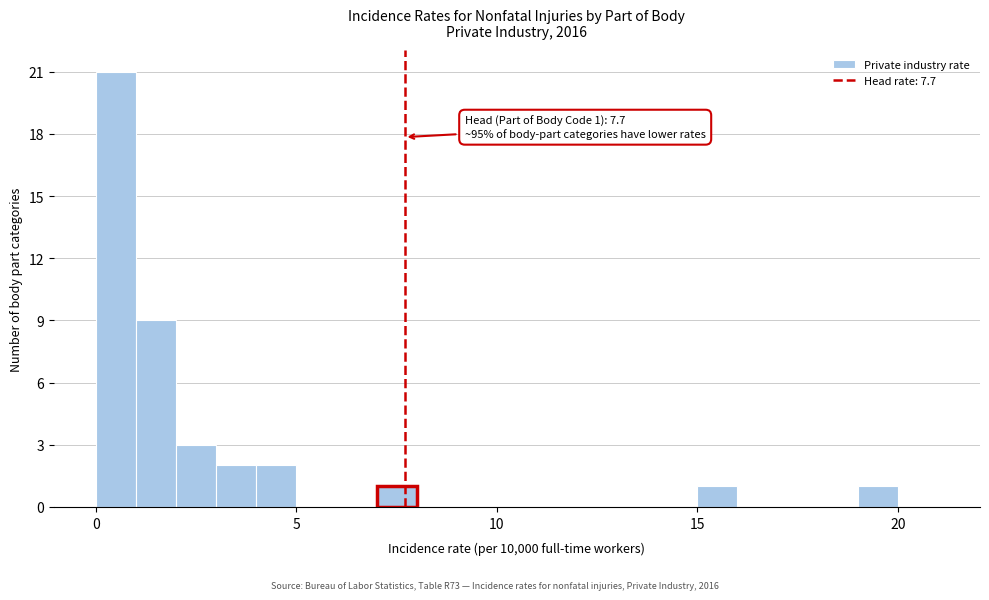

Around what value on the x-axis is the tallest bar? Give the approximate position of its centre, as read against the axis.

0.5